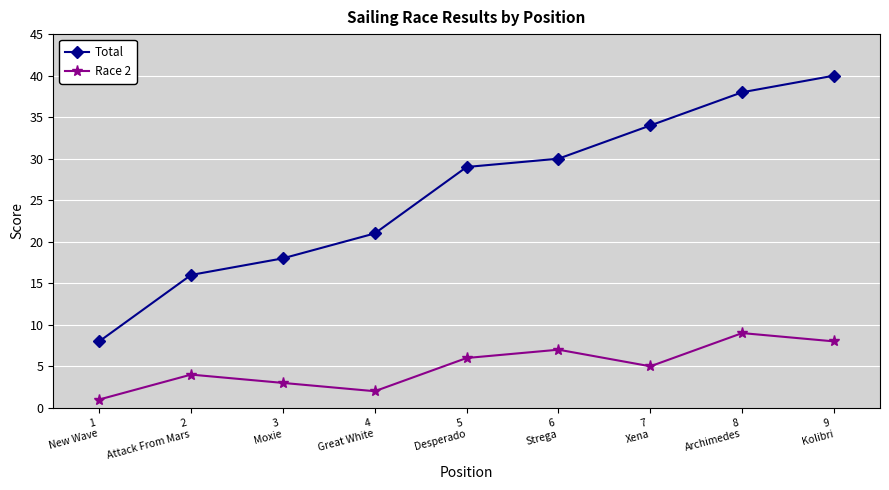

Which series has the largest range (max minus min)?

Total